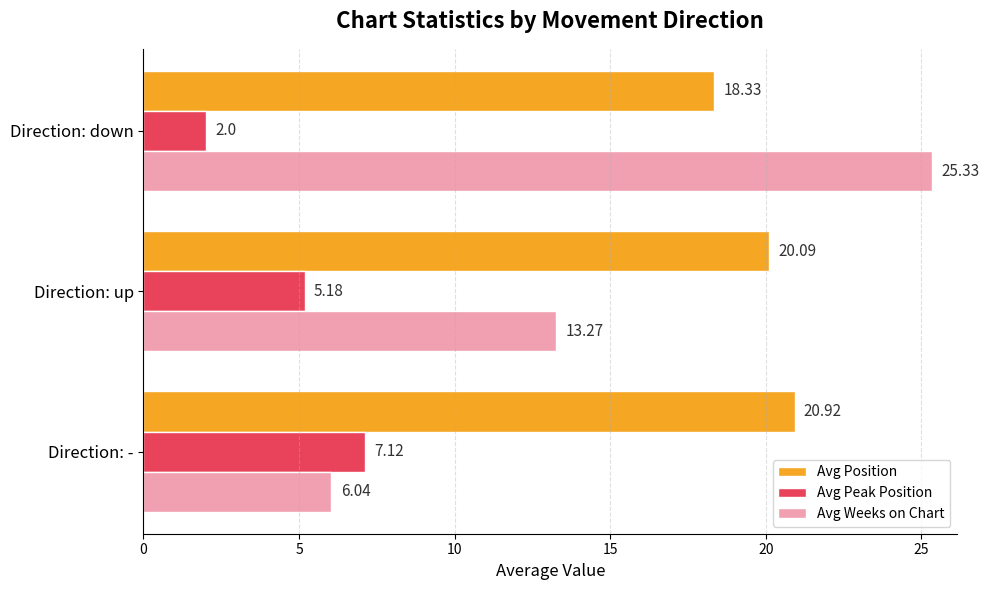

Rank the series at Direction: - from highest to lowest value.

Avg Position, Avg Peak Position, Avg Weeks on Chart